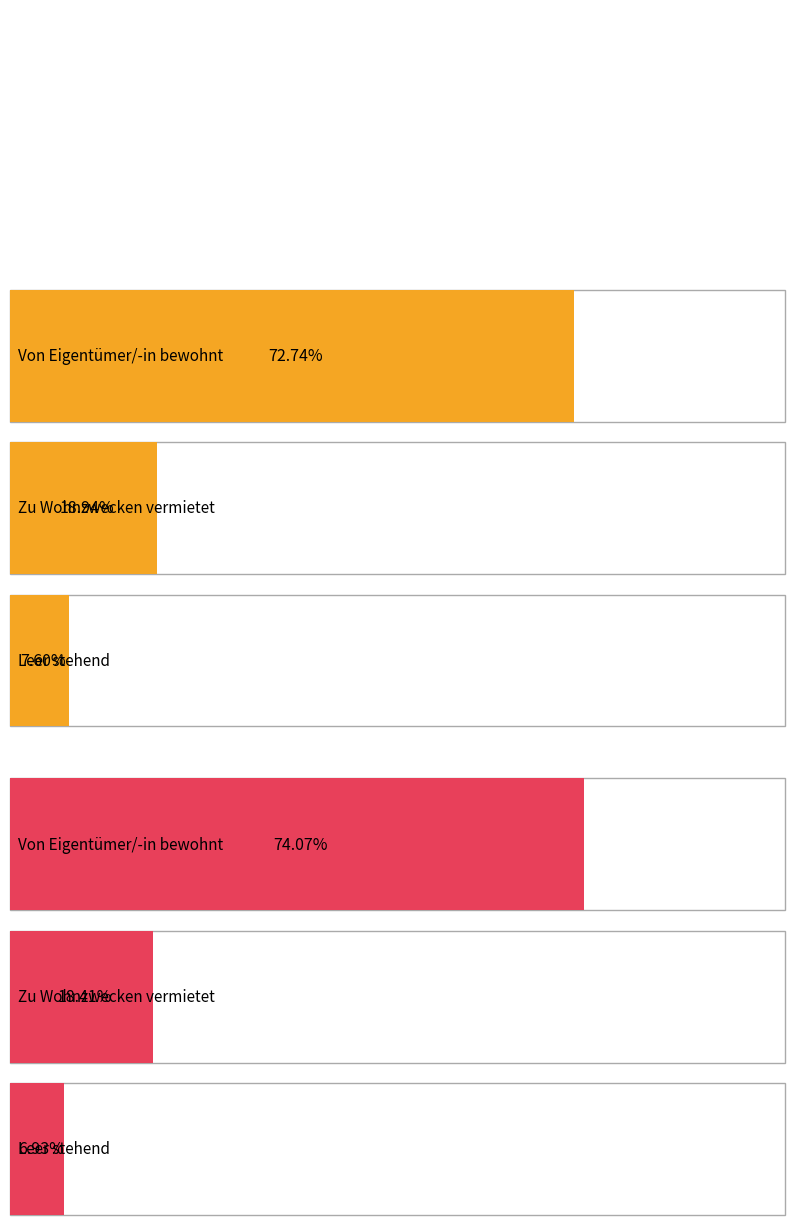

How many values in the Wohnungen in Wohngebäuden series exceed 18?

2